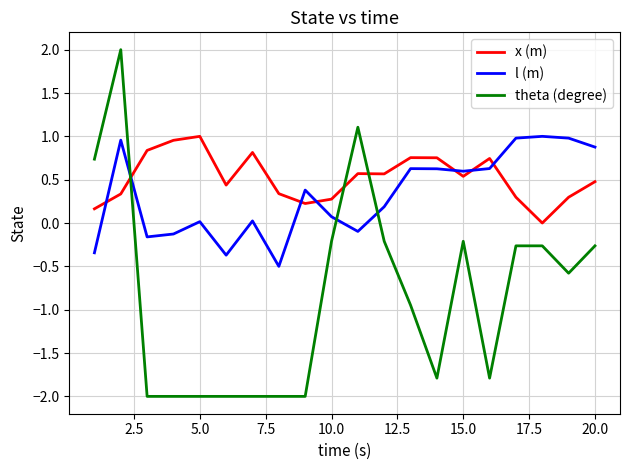

Which series has the widest spread of values?

theta (degree)